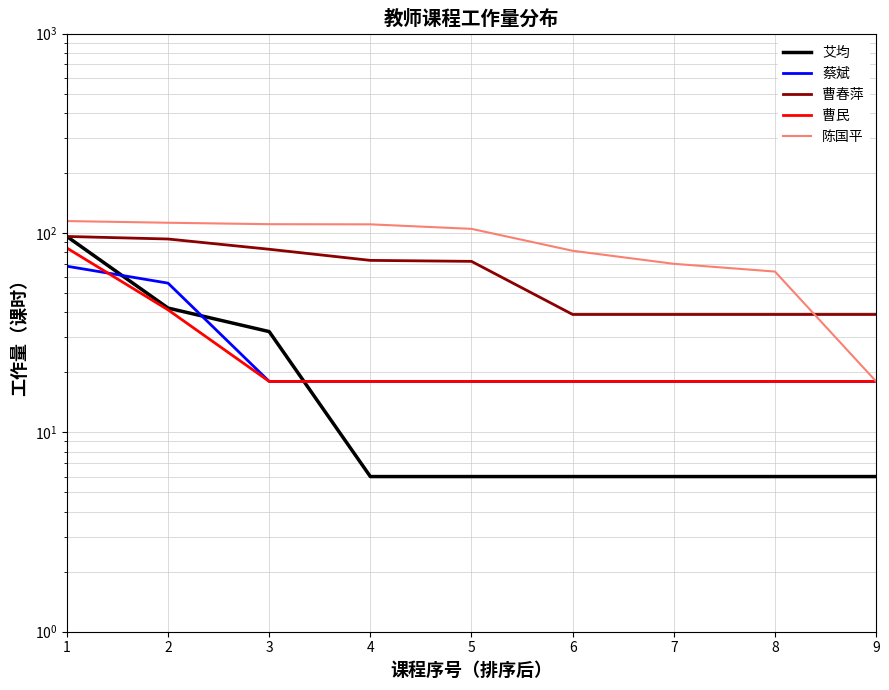

What is the difference between the highest and lowest values at 1?

46.6